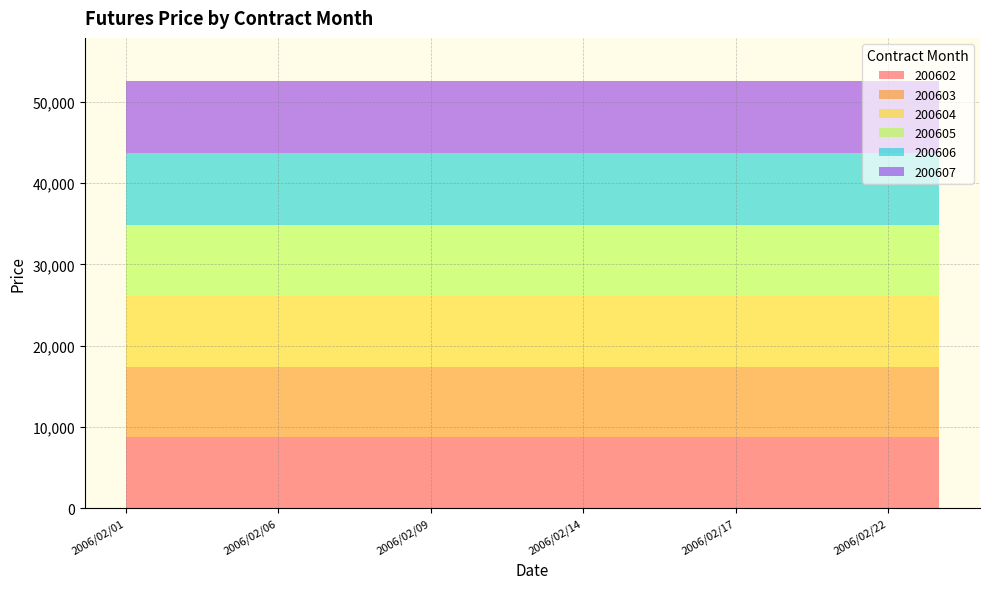

Reading right to left, transcribe all the data shown in this chart.

200602: 2006/02/23=8740	2006/02/22=8740	2006/02/21=8740	2006/02/20=8740	2006/02/17=8740	2006/02/16=8740	2006/02/15=8740	2006/02/14=8740	2006/02/13=8740	2006/02/10=8740	2006/02/09=8740	2006/02/08=8740	2006/02/07=8740	2006/02/06=8740	2006/02/03=8740	2006/02/02=8740	2006/02/01=8740
200603: 2006/02/23=8660	2006/02/22=8660	2006/02/21=8660	2006/02/20=8660	2006/02/17=8660	2006/02/16=8660	2006/02/15=8660	2006/02/14=8660	2006/02/13=8660	2006/02/10=8660	2006/02/09=8660	2006/02/08=8660	2006/02/07=8660	2006/02/06=8660	2006/02/03=8660	2006/02/02=8660	2006/02/01=8660
200604: 2006/02/23=8740	2006/02/22=8740	2006/02/21=8740	2006/02/20=8740	2006/02/17=8740	2006/02/16=8740	2006/02/15=8740	2006/02/14=8740	2006/02/13=8740	2006/02/10=8740	2006/02/09=8740	2006/02/08=8740	2006/02/07=8740	2006/02/06=8740	2006/02/03=8740	2006/02/02=8740	2006/02/01=8740
200605: 2006/02/23=8740	2006/02/22=8740	2006/02/21=8740	2006/02/20=8740	2006/02/17=8740	2006/02/16=8740	2006/02/15=8740	2006/02/14=8740	2006/02/13=8740	2006/02/10=8740	2006/02/09=8740	2006/02/08=8740	2006/02/07=8740	2006/02/06=8740	2006/02/03=8740	2006/02/02=8740	2006/02/01=8740
200606: 2006/02/23=8850	2006/02/22=8850	2006/02/21=8850	2006/02/20=8850	2006/02/17=8850	2006/02/16=8850	2006/02/15=8850	2006/02/14=8850	2006/02/13=8850	2006/02/10=8850	2006/02/09=8850	2006/02/08=8850	2006/02/07=8850	2006/02/06=8850	2006/02/03=8850	2006/02/02=8850	2006/02/01=8850
200607: 2006/02/23=8850	2006/02/22=8850	2006/02/21=8850	2006/02/20=8850	2006/02/17=8850	2006/02/16=8850	2006/02/15=8850	2006/02/14=8850	2006/02/13=8850	2006/02/10=8850	2006/02/09=8850	2006/02/08=8850	2006/02/07=8850	2006/02/06=8850	2006/02/03=8850	2006/02/02=8850	2006/02/01=8850